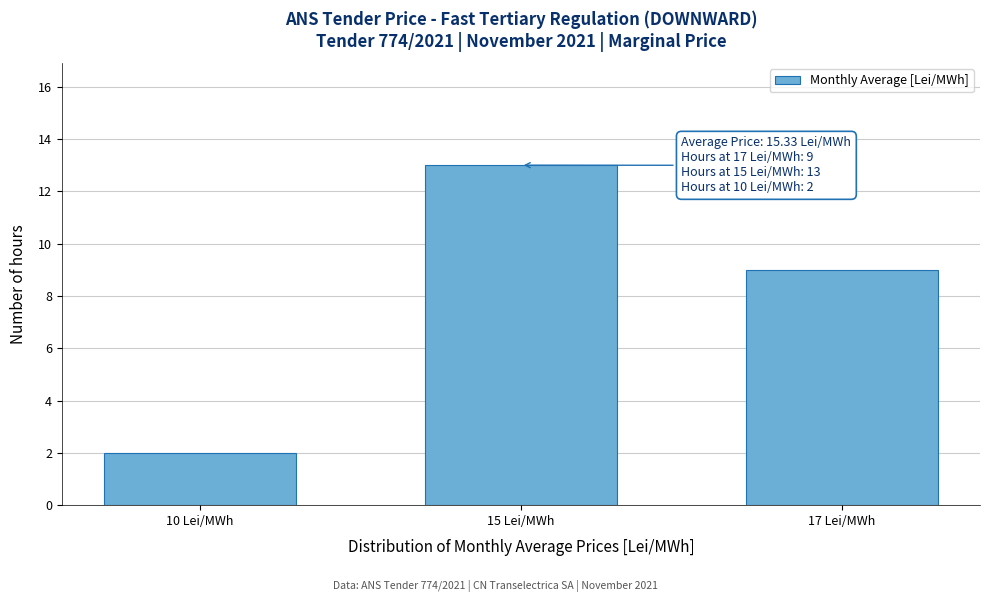

Reading left to right, list all the values displayed in this chart.

2	13	9